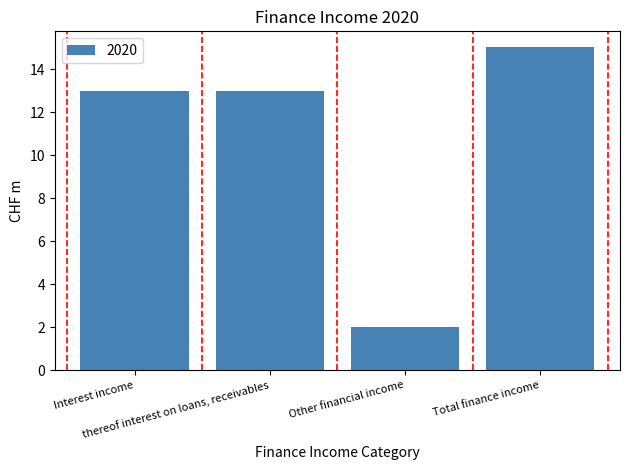

Reading right to left, list all the values displayed in this chart.

Total finance income=15	Other financial income=2	thereof interest on loans, receivables=13	Interest income=13